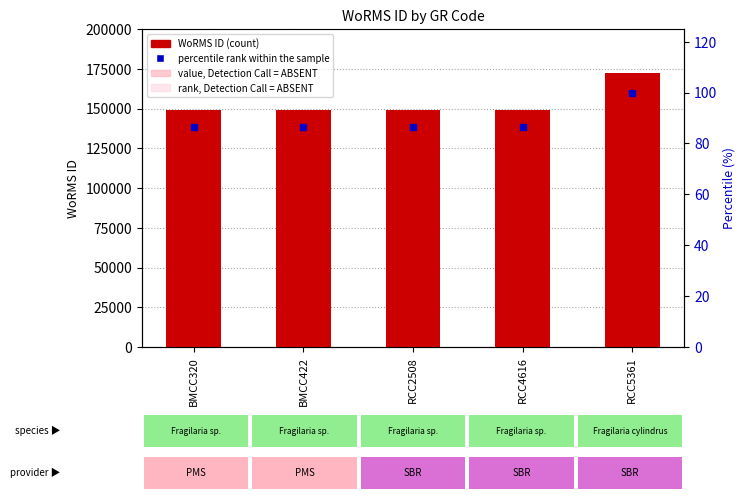

Reading left to right, extract all data points from this chart.

WoRMS ID: BMCC320=149028.0	BMCC422=149028.0	RCC2508=149028.0	RCC4616=149028.0	RCC5361=172419.0
value, Detection Call = ABSENT: BMCC320=17883.4	BMCC422=17883.4	RCC2508=17883.4	RCC4616=17883.4	RCC5361=20690.3
rank, Detection Call = ABSENT: BMCC320=13412.5	BMCC422=13412.5	RCC2508=13412.5	RCC4616=13412.5	RCC5361=15517.7
percentile rank within the sample: BMCC320=86.4	BMCC422=86.4	RCC2508=86.4	RCC4616=86.4	RCC5361=100.0